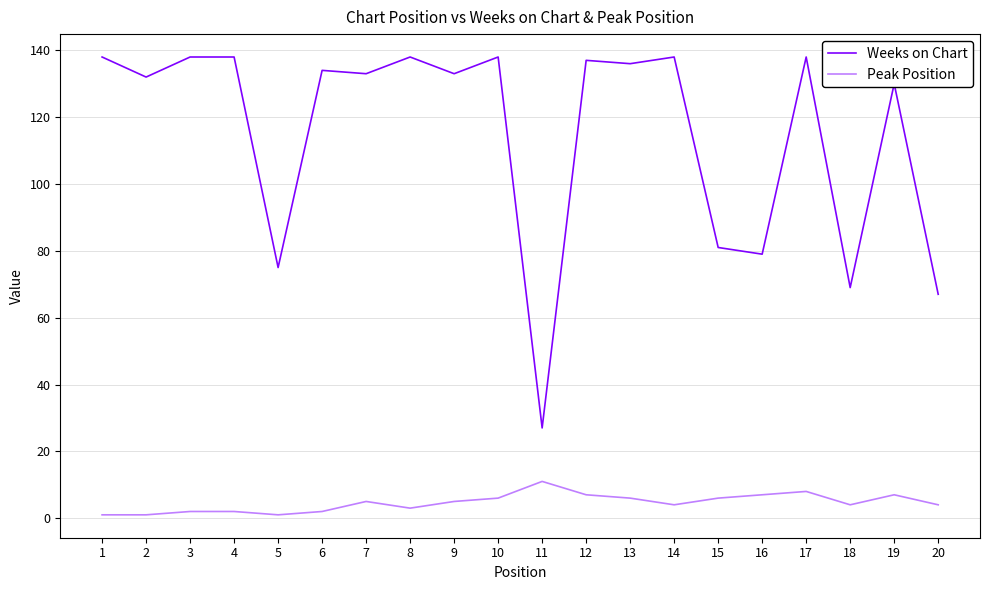

True or false: Peak Position has more than 2 points higher than both neighbors.

True